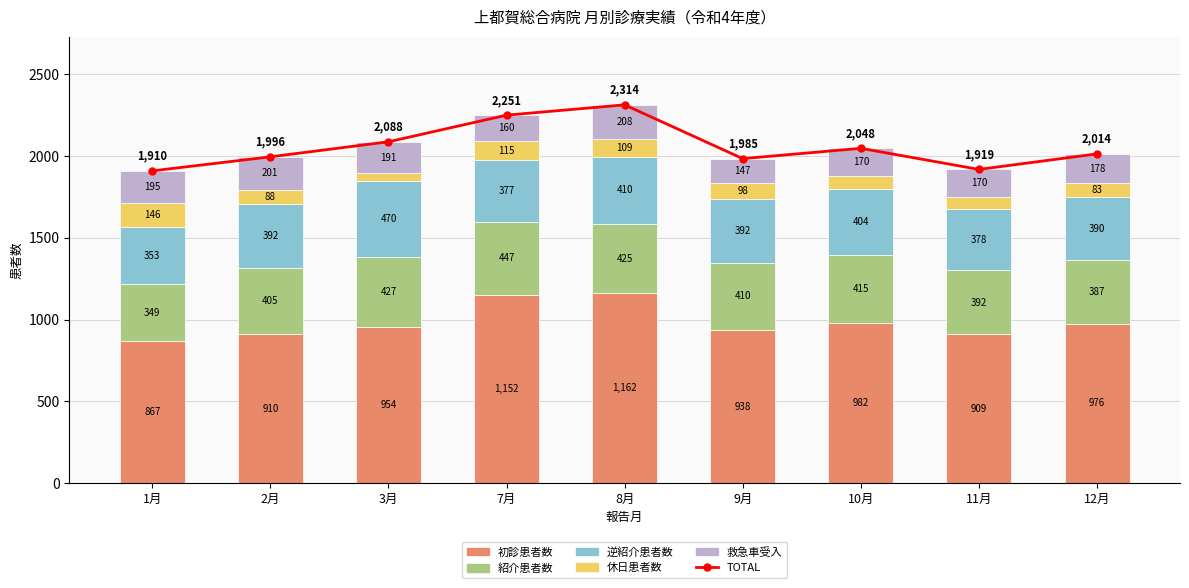

At how many categories does at least one series exceed 1259?

9